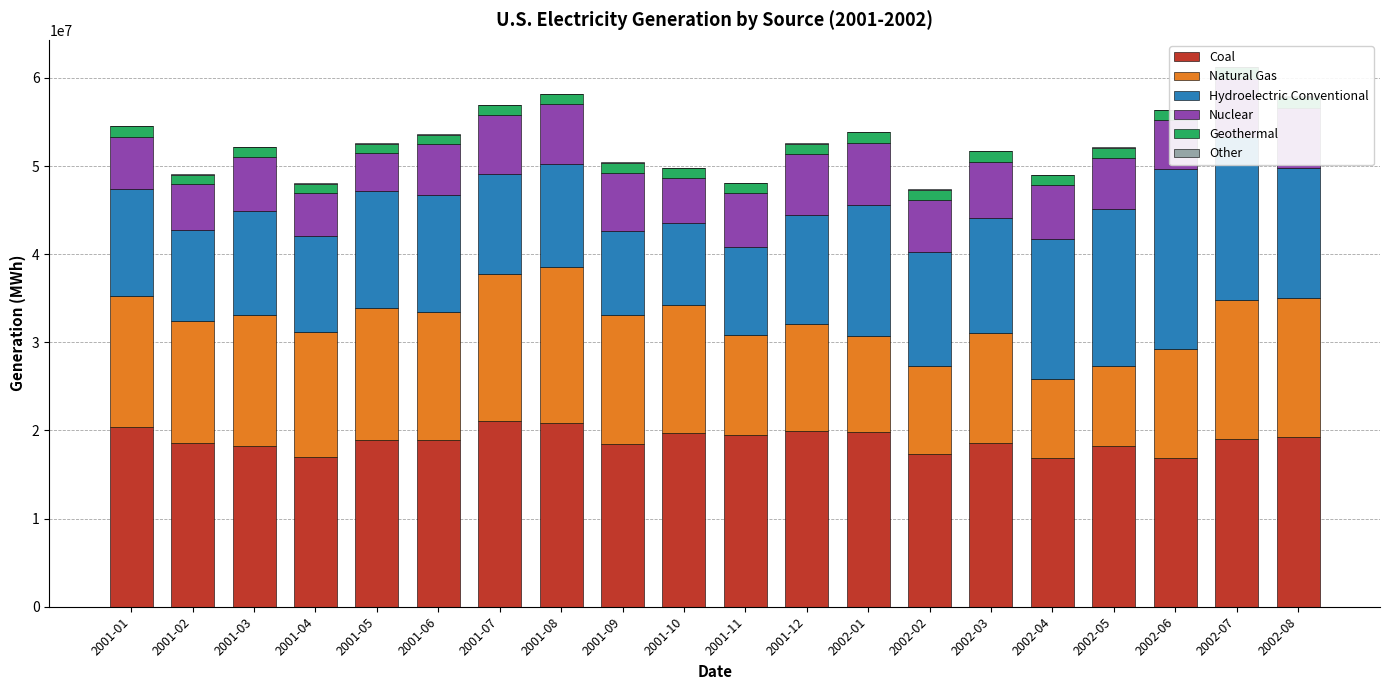

What is the label of the 8th bar from the left?

2001-08